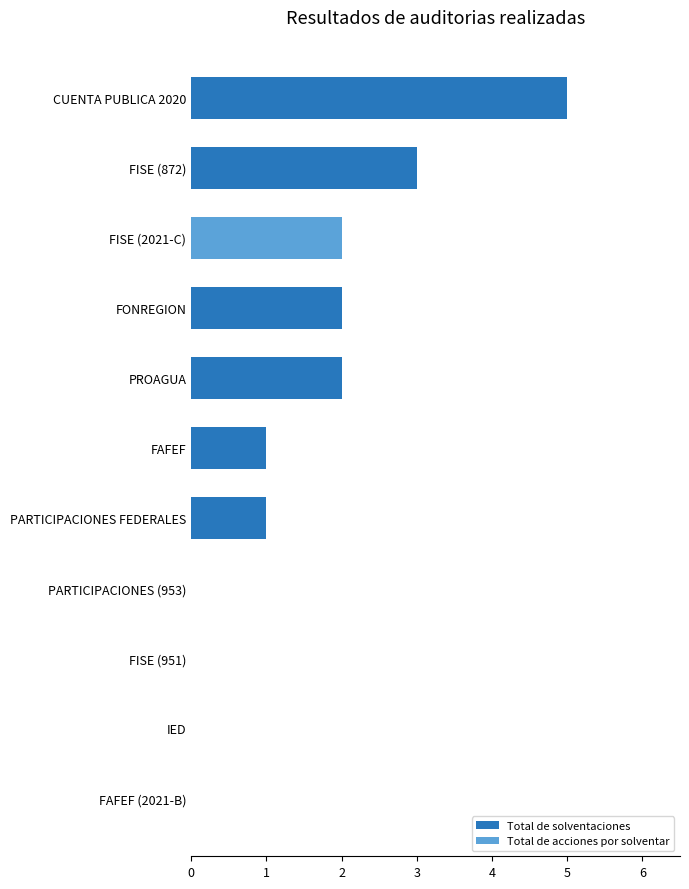

True or false: Total de solventaciones has a value of 0 at FAFEF.

False